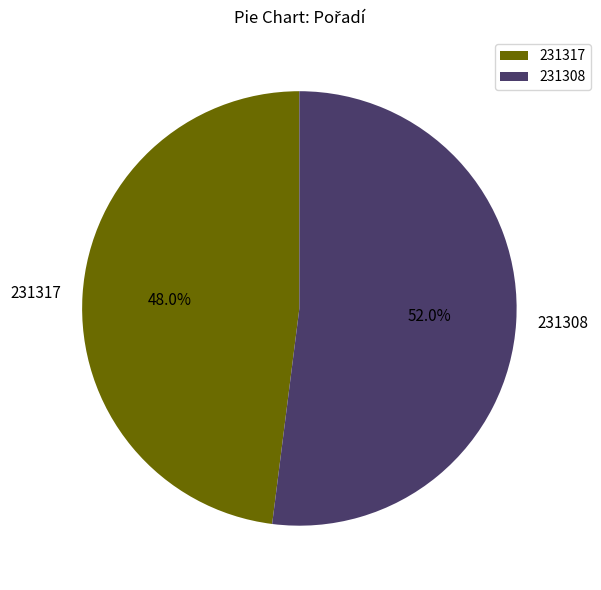

Rank the categories by value from lowest to highest.

231317, 231308